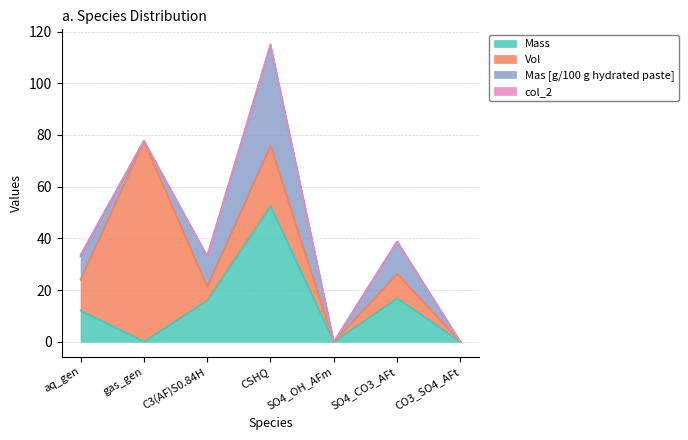

How many values in col_2 are above zero?

6